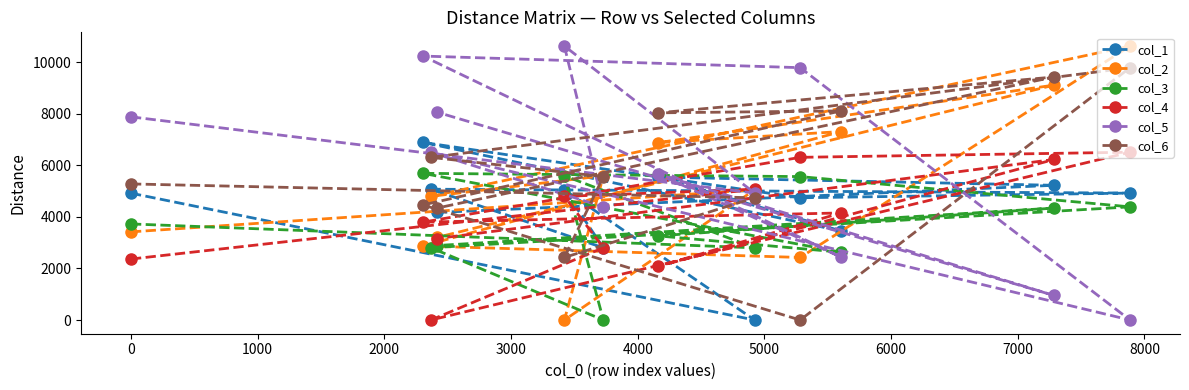

What is the greatest value displayed?

10634